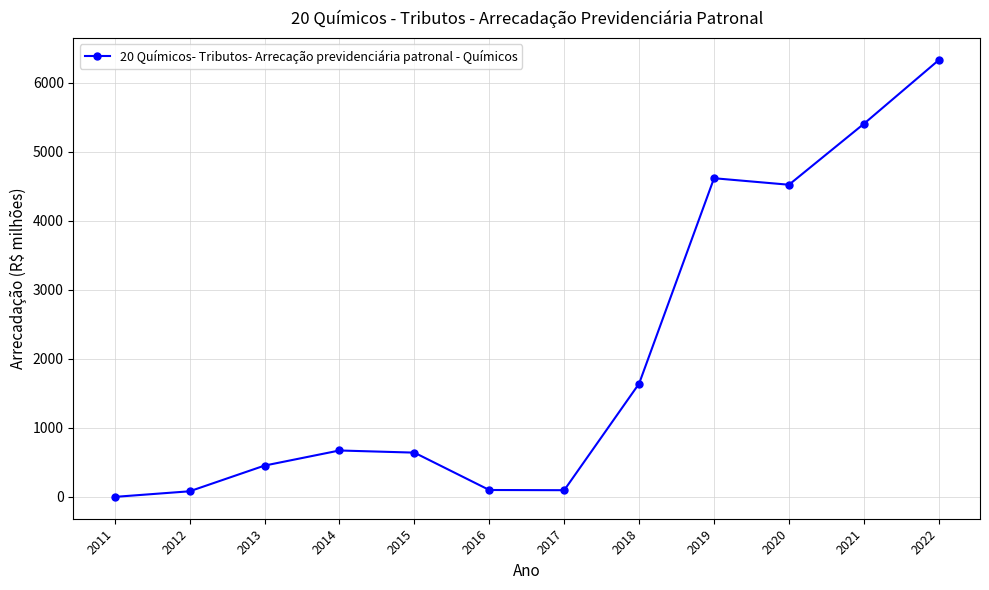

Which label corresponds to the smallest value in the chart?

2011